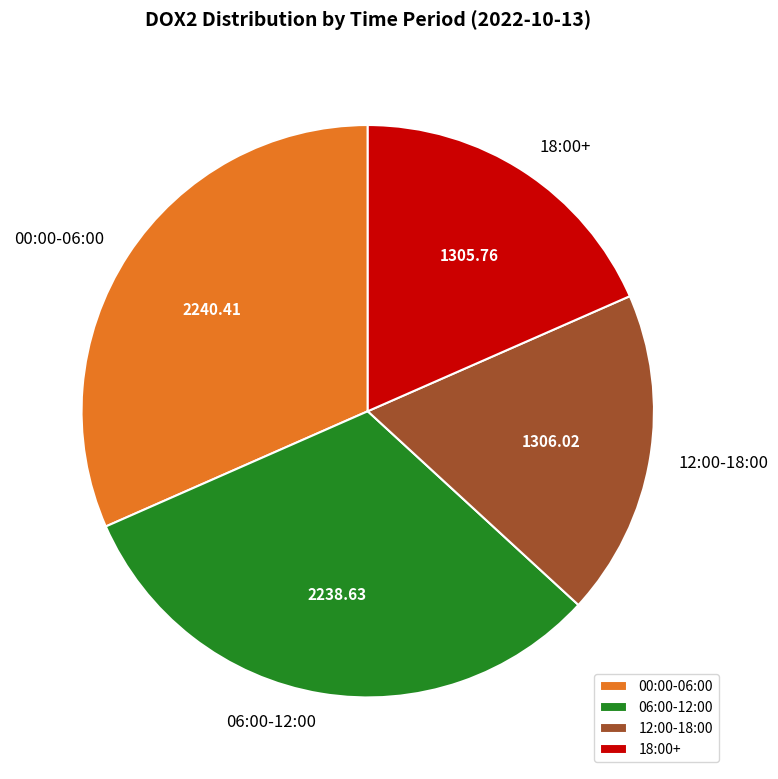

Is 18:00+ the majority of the pie?

No